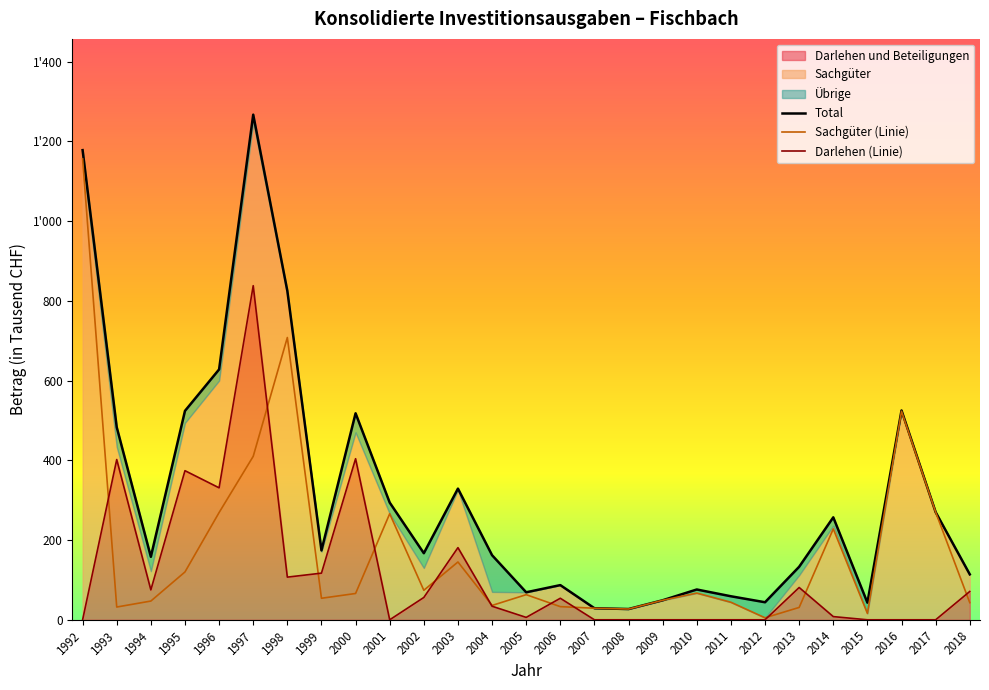

At which label is Sachgüter (Linie) closest to 580?

2016